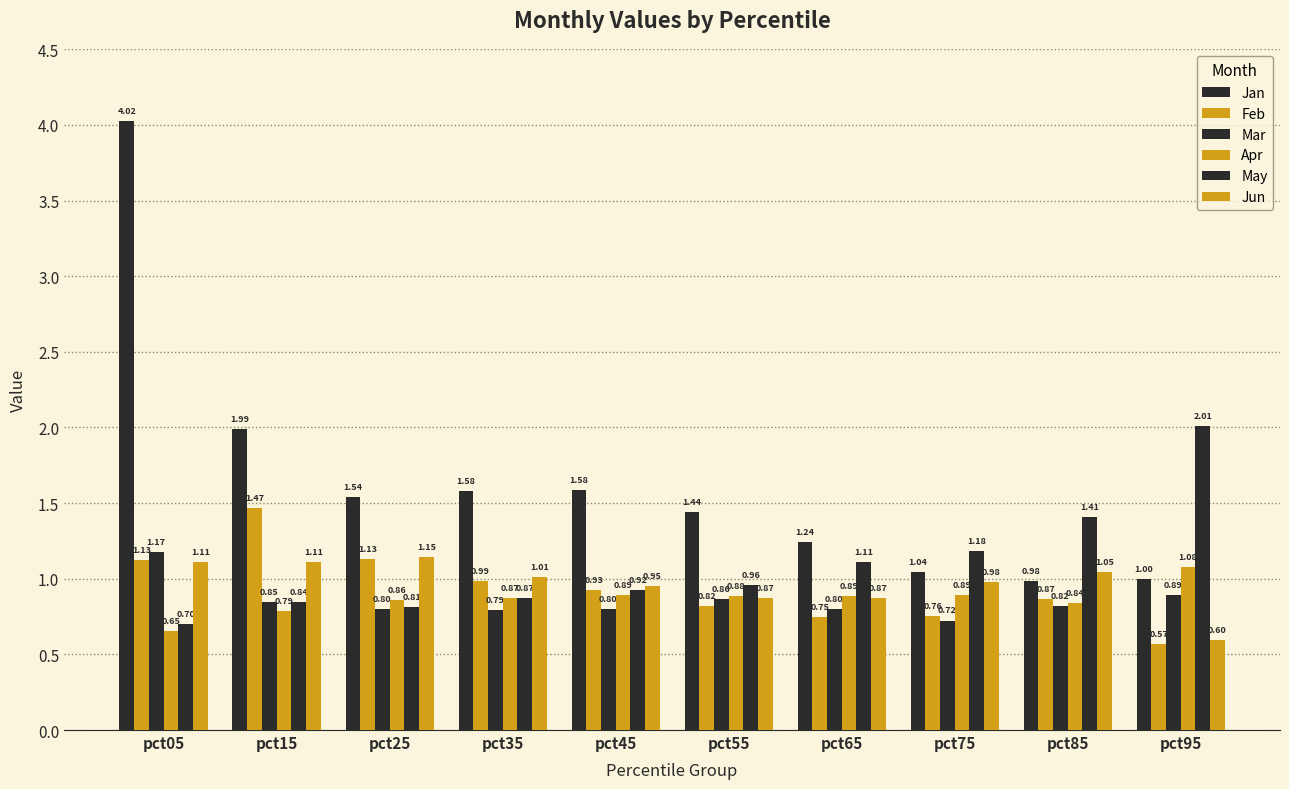

What is the value of the Apr bar at the 1st from the left?

0.7